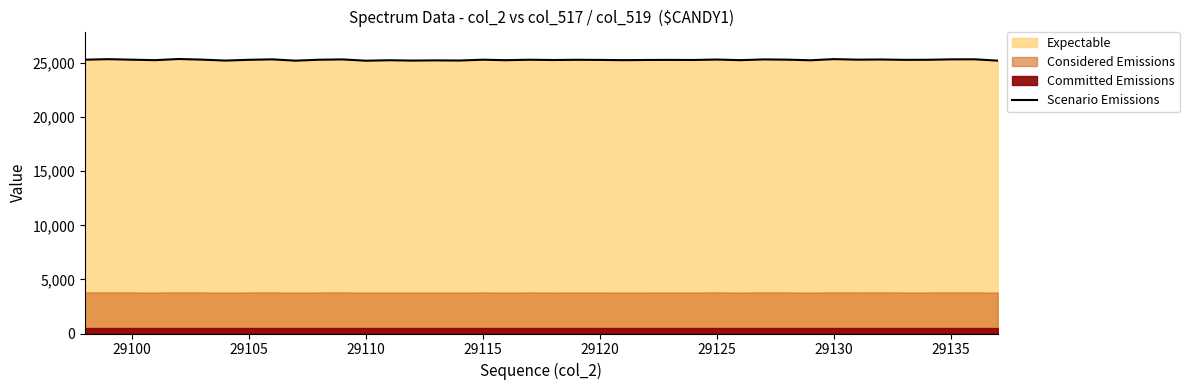

Is it true that Scenario Emissions equals 36723 at 29110?

False